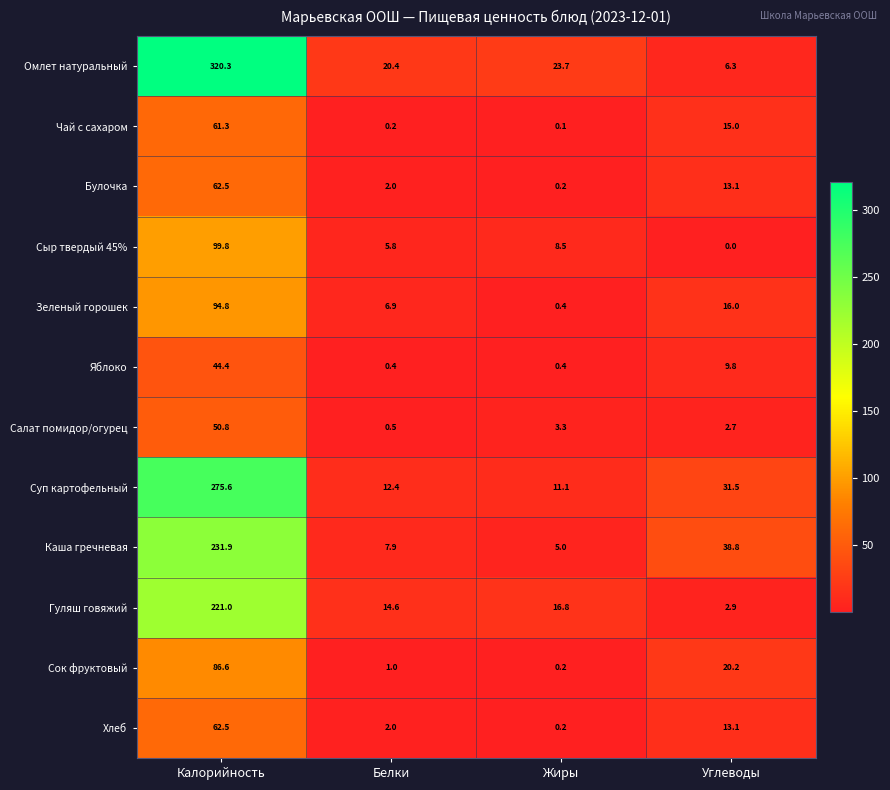

Which series changed the most between Белки and Углеводы?

Каша гречневая